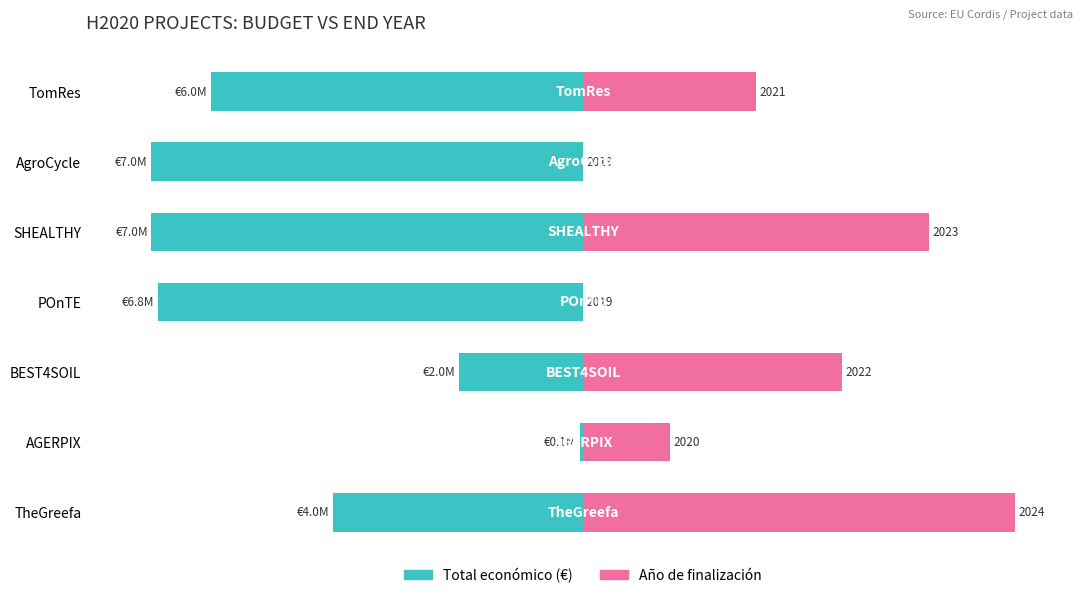

True or false: Año de finalización has a value of 0.0 at POnTE.

True